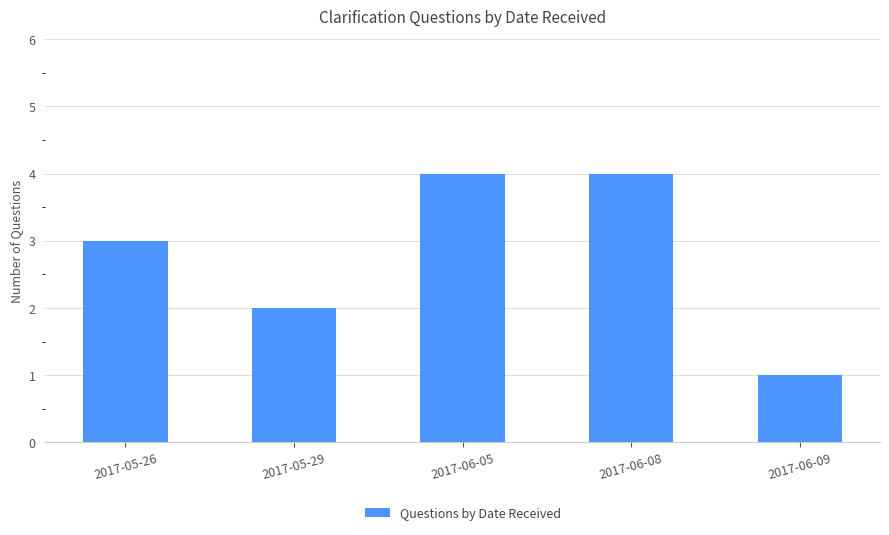

Reading left to right, list all the values displayed in this chart.

2017-05-26=3	2017-05-29=2	2017-06-05=4	2017-06-08=4	2017-06-09=1